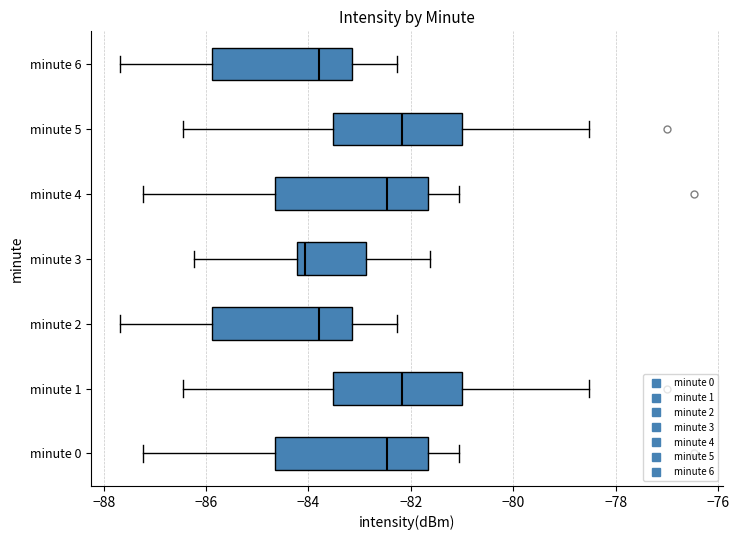

Reading bottom to top, transcribe this box plot: for each box, give where its median line is, the range the box spans, and where its two whiskers end, as read against the x-axis. The values are not printed on the chart, so give them approximately, as read against the axis.

minute 0: median -82.4, box -84.6 to -81.6, whiskers -87.2 to -81.0
minute 1: median -82.2, box -83.6 to -81.0, whiskers -86.4 to -78.6
minute 2: median -83.8, box -85.8 to -83.2, whiskers -87.6 to -82.2
minute 3: median -84.0, box -84.2 to -82.8, whiskers -86.2 to -81.6
minute 4: median -82.4, box -84.6 to -81.6, whiskers -87.2 to -81.0
minute 5: median -82.2, box -83.6 to -81.0, whiskers -86.4 to -78.6
minute 6: median -83.8, box -85.8 to -83.2, whiskers -87.6 to -82.2